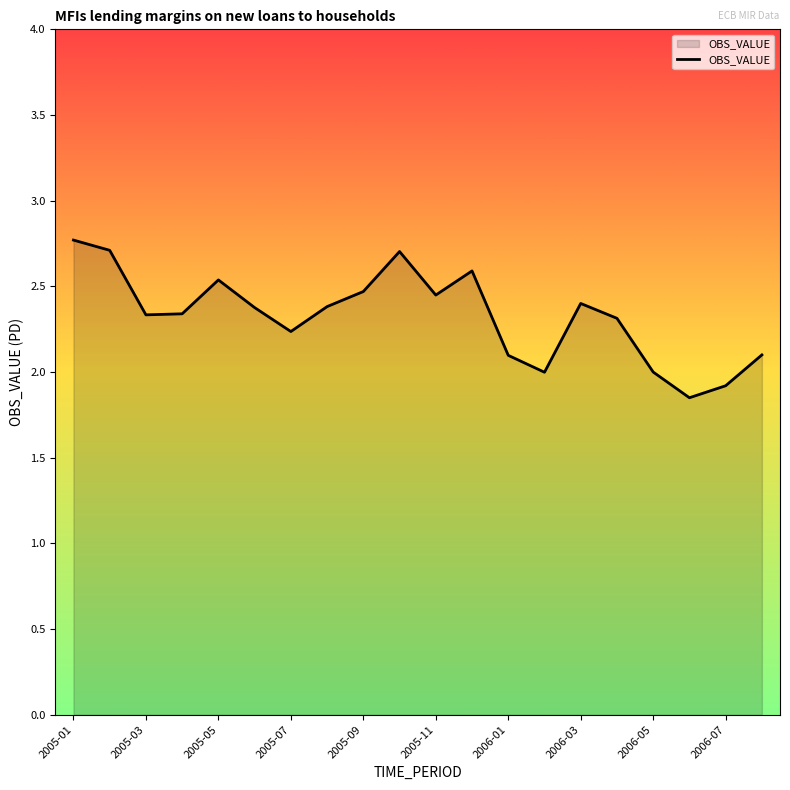

What is the difference between the maximum and minimum values?

0.9